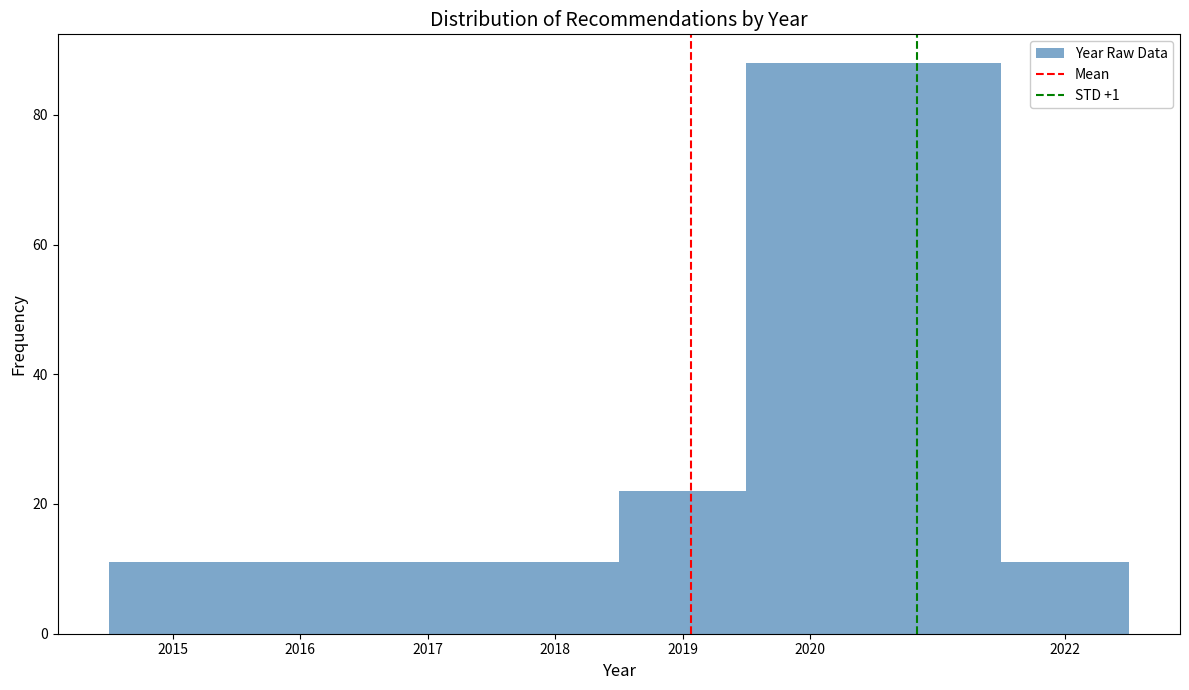

Reading left to right, transcribe this chart: for each bar, give the range it covers on the x-axis and its height. The values are not printed on the chart, so give them approximately, as read against the axis.

2014.5 to 2015.5: 12
2015.5 to 2016.5: 12
2016.5 to 2017.5: 12
2017.5 to 2018.5: 12
2018.5 to 2019.5: 22
2019.5 to 2021.5: 88
2021.5 to 2022.5: 12